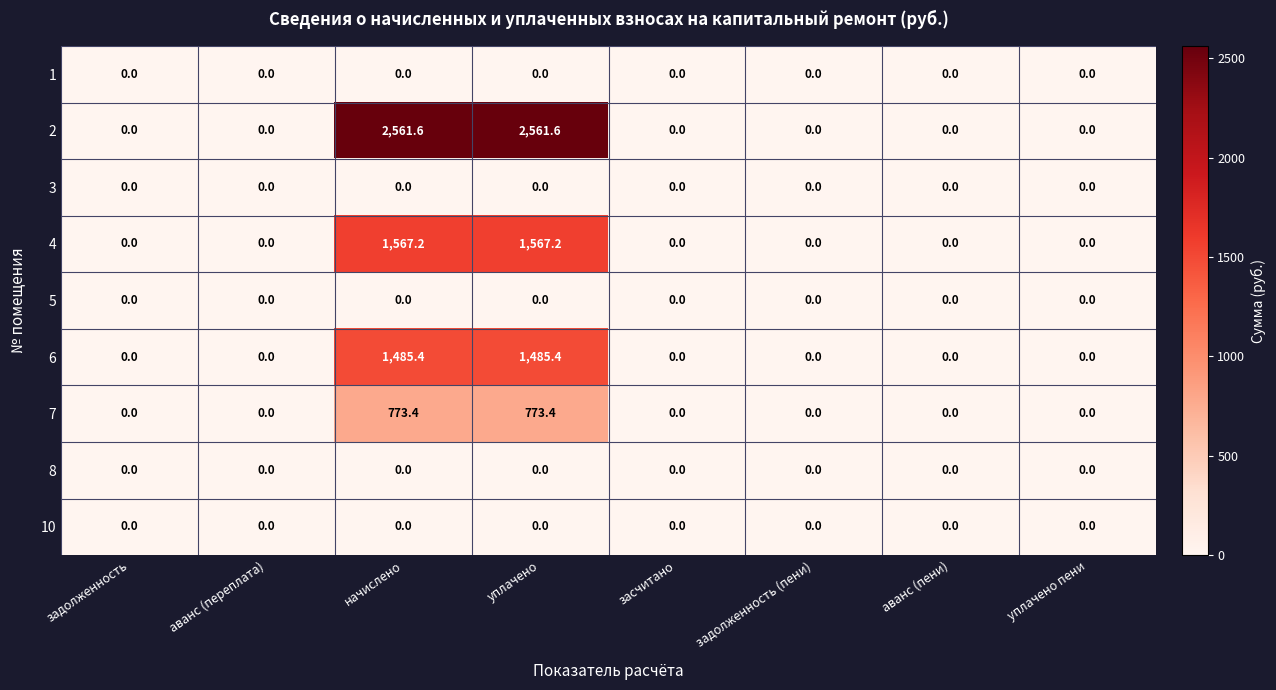

Count the number of data series in this chart.

9